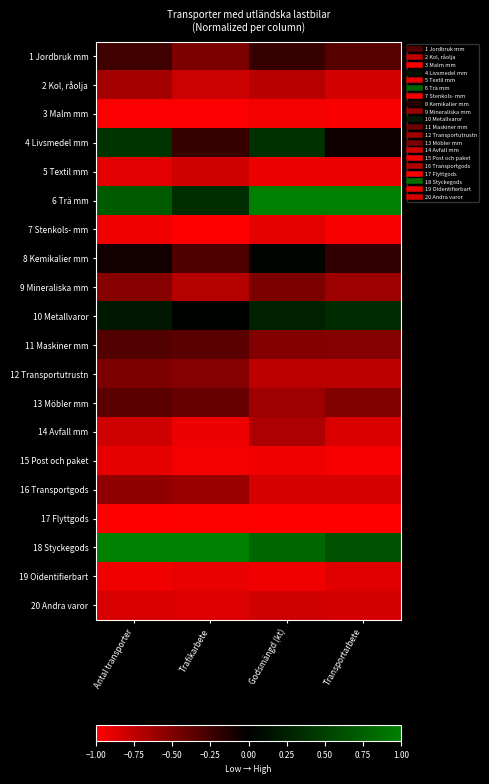

At which category is the sum across all series the highest?

Antal transporter